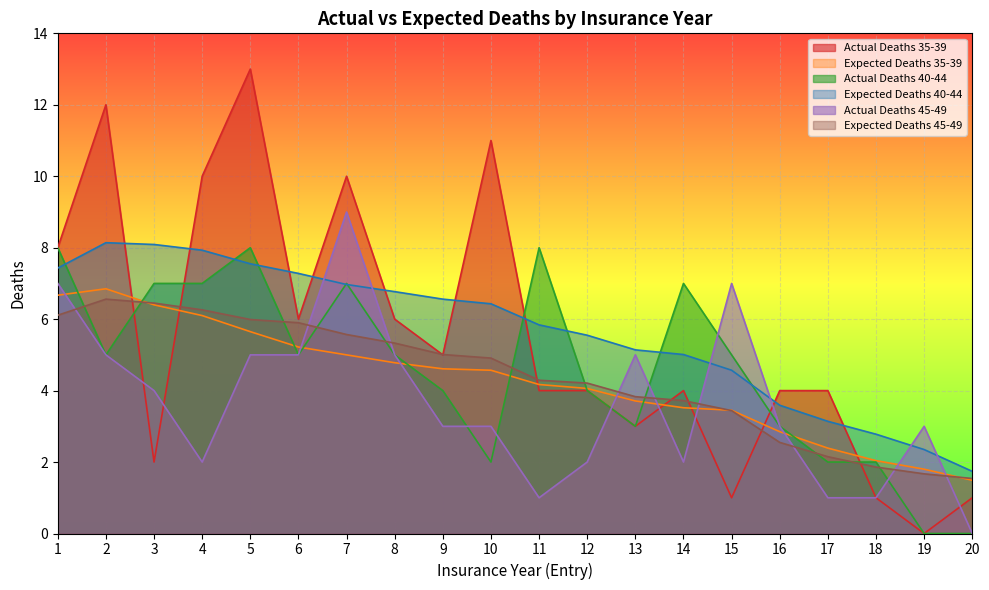

Where is the first local minimum for Actual Deaths 35-39?

3